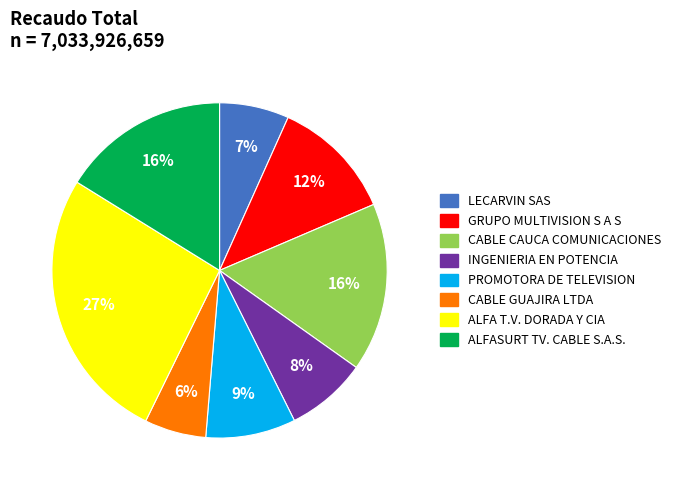

Count the number of slices in the pie.

8